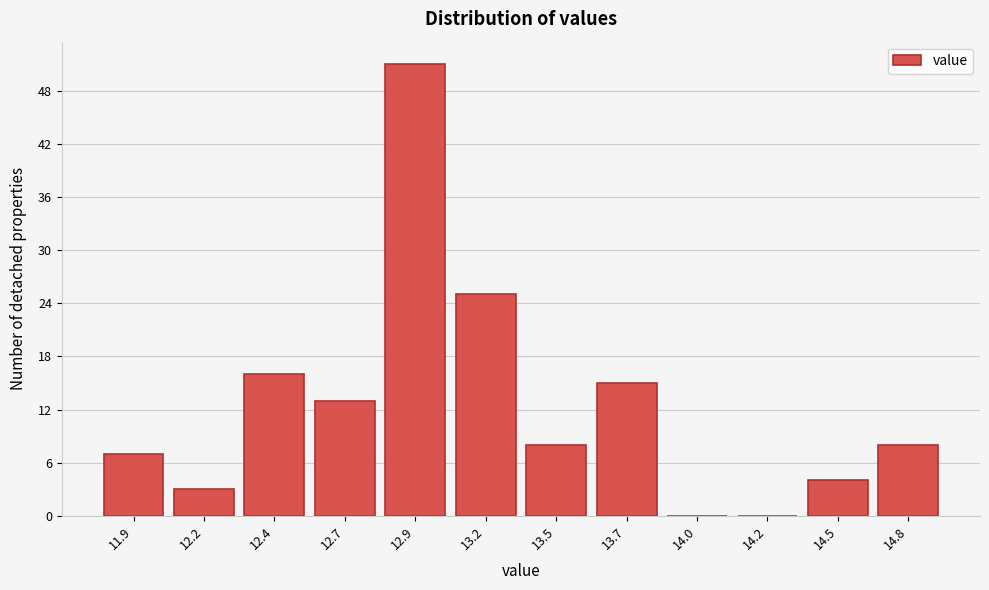

Reading right to left, transcribe all the data shown in this chart.

14.8=8	14.5=4	14.2=0	14.0=0	13.7=15	13.5=8	13.2=25	12.9=51	12.7=13	12.4=16	12.2=3	11.9=7